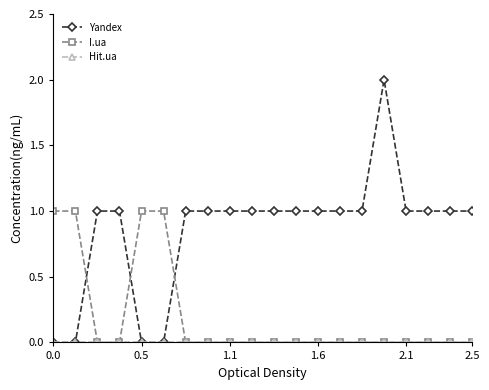

Which series has the largest range (max minus min)?

Yandex